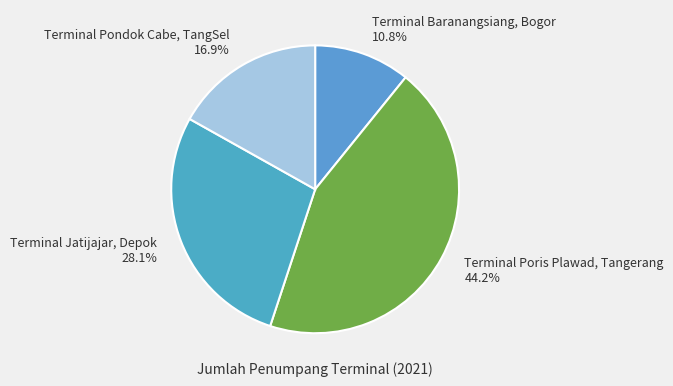

The Terminal Poris Plawad, Tangerang slice represents 33% of the pie. True or false?

False